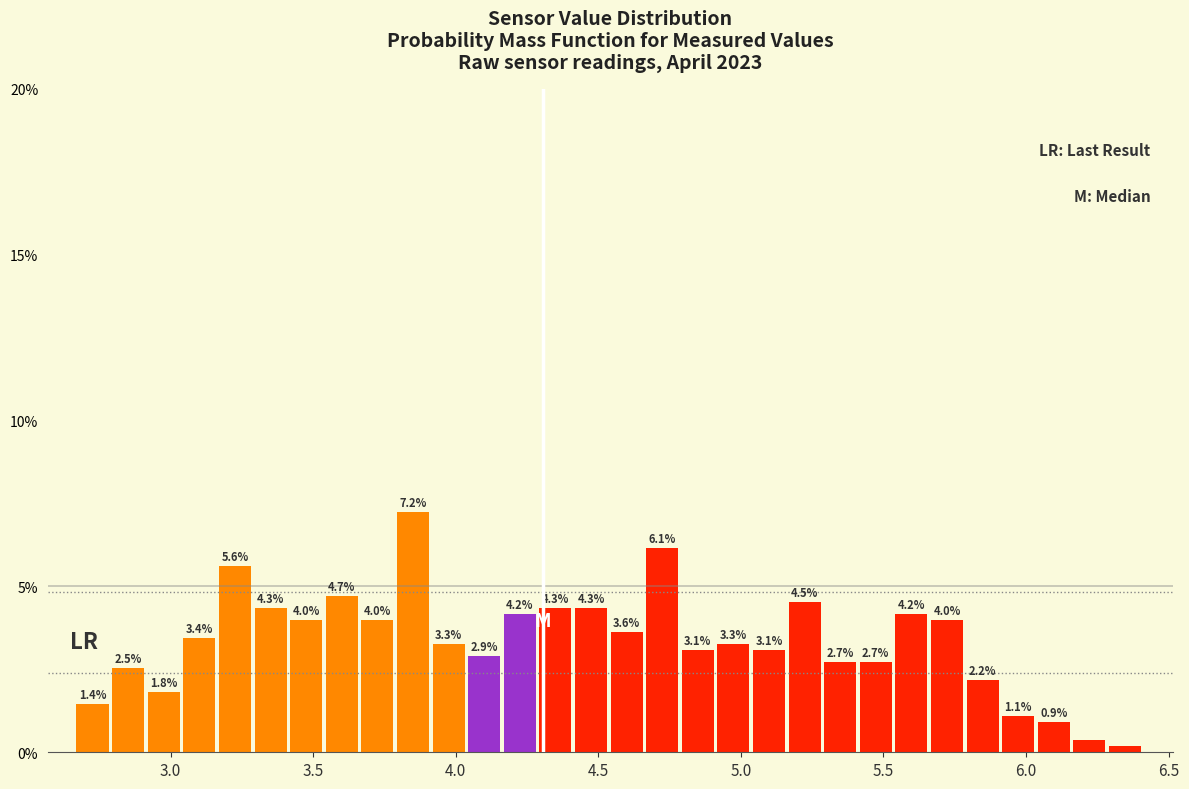

Read against the x-axis, roughly where is the centre of the tallest bar?

3.85